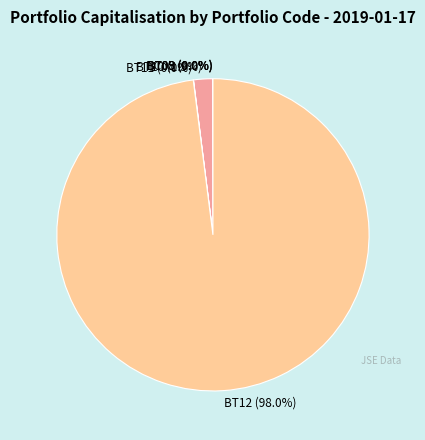

True or false: BT12 accounts for 88% of the total.

False